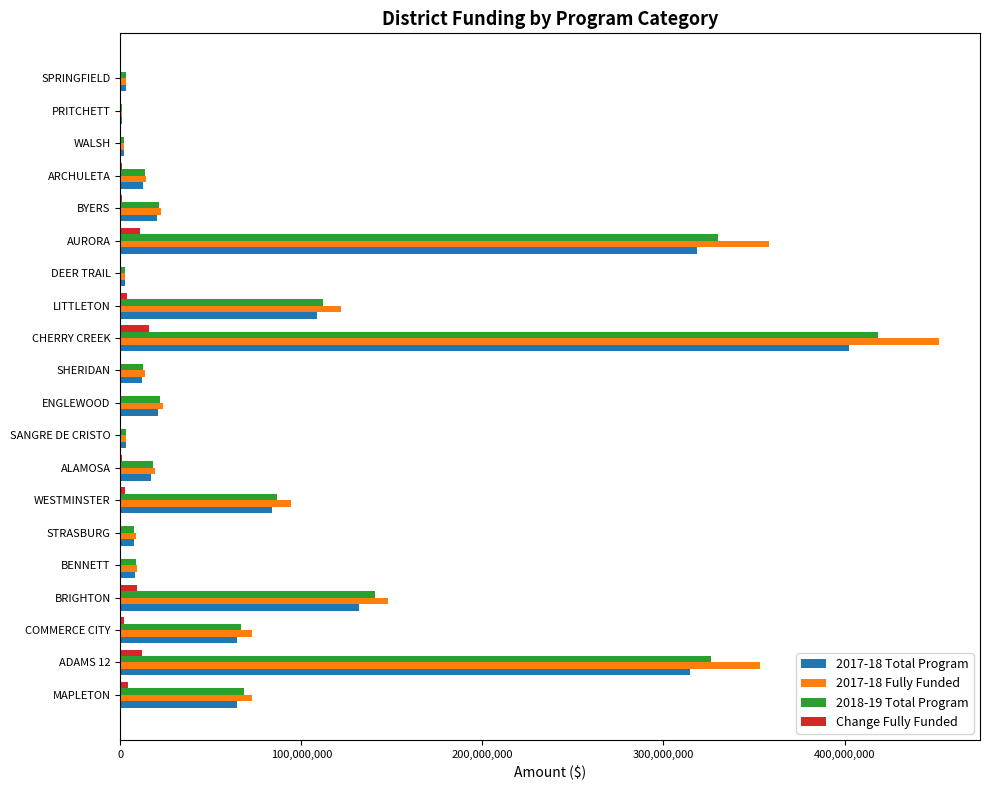

Is the value of 2018-19 Total Program at BENNETT greater than the value of 2017-18 Fully Funded at MAPLETON?

No